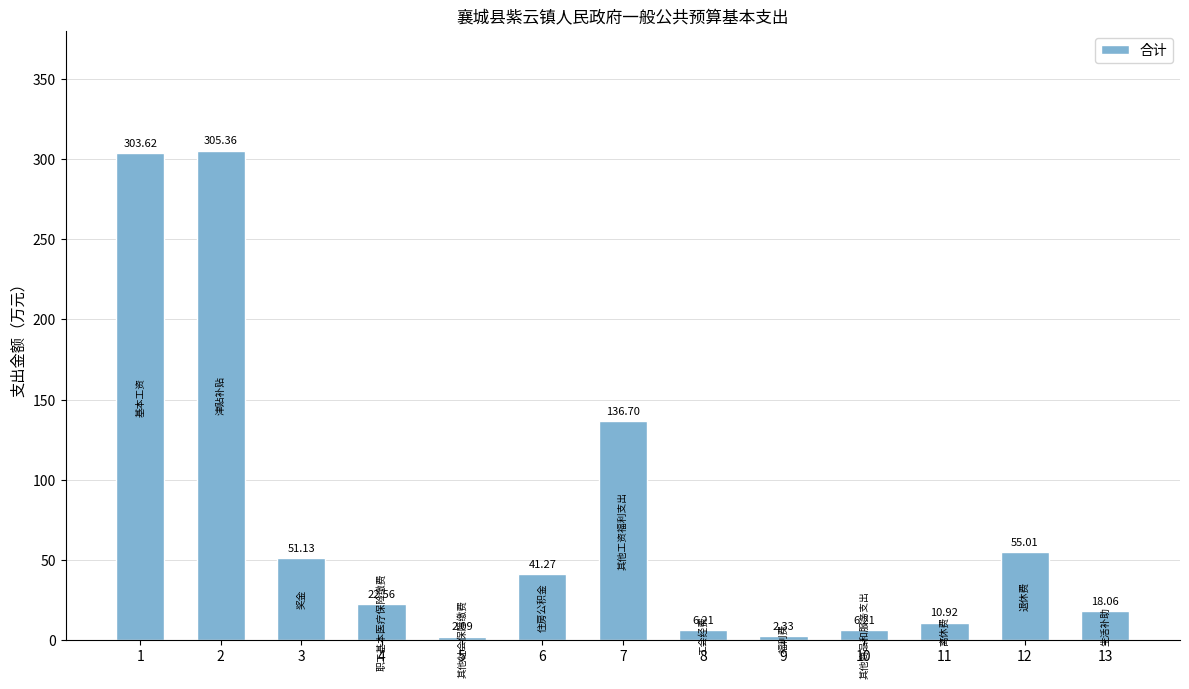

What is the value of the 8th bar from the left?

6.2